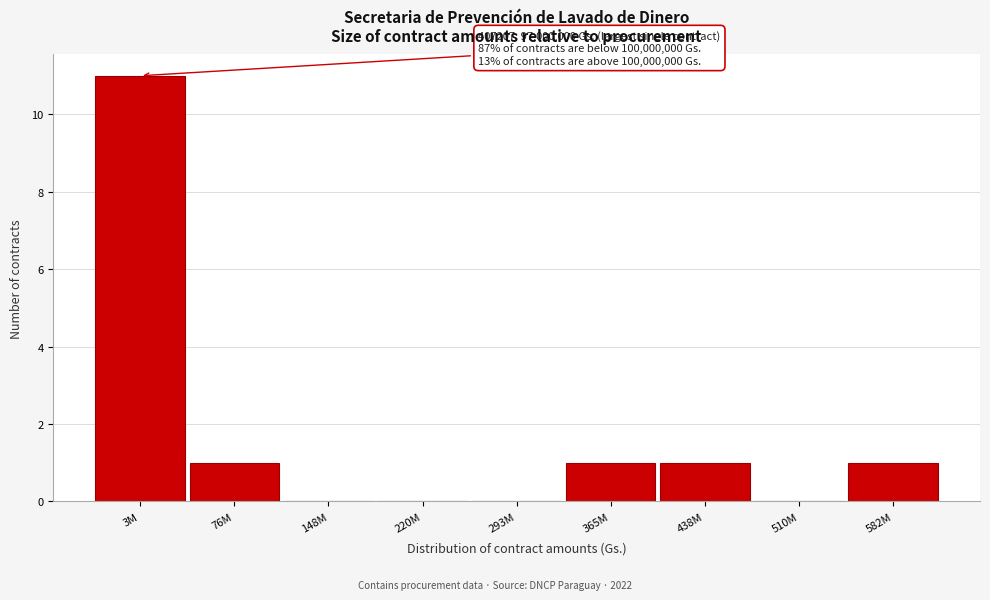

Reading right to left, what are all the values shown in this chart?

582M=1	510M=0	438M=1	365M=1	293M=0	220M=0	148M=0	76M=1	3M=11